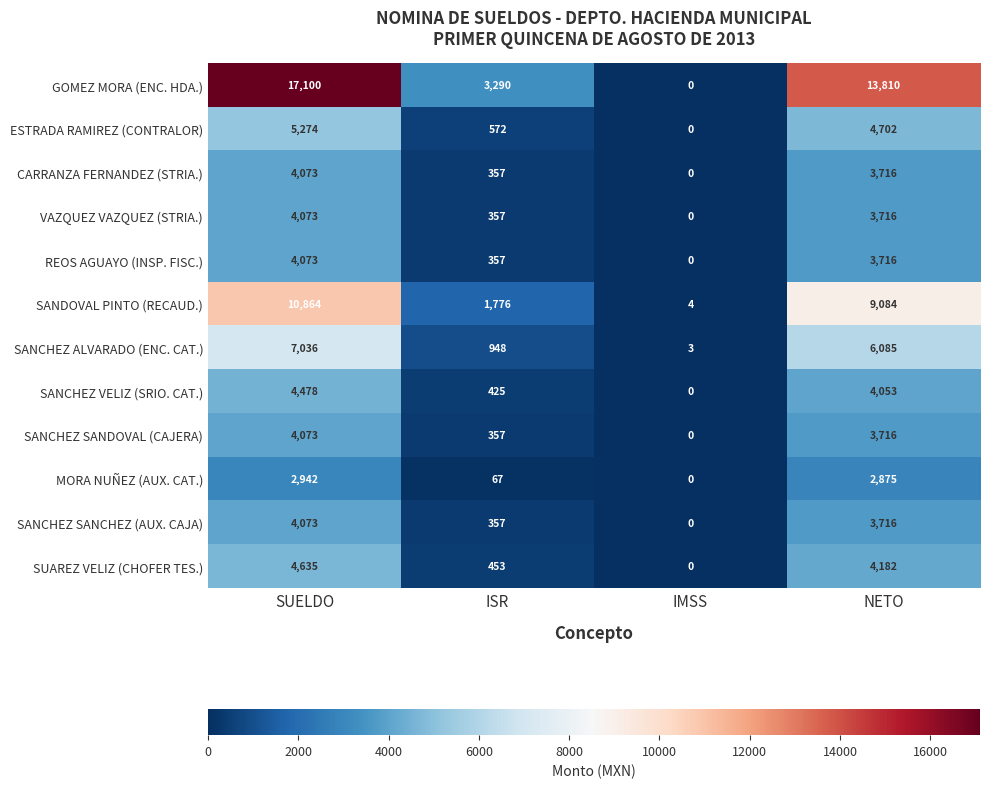

What is the sum of all SUAREZ VELIZ (CHOFER TES.) values?

9270